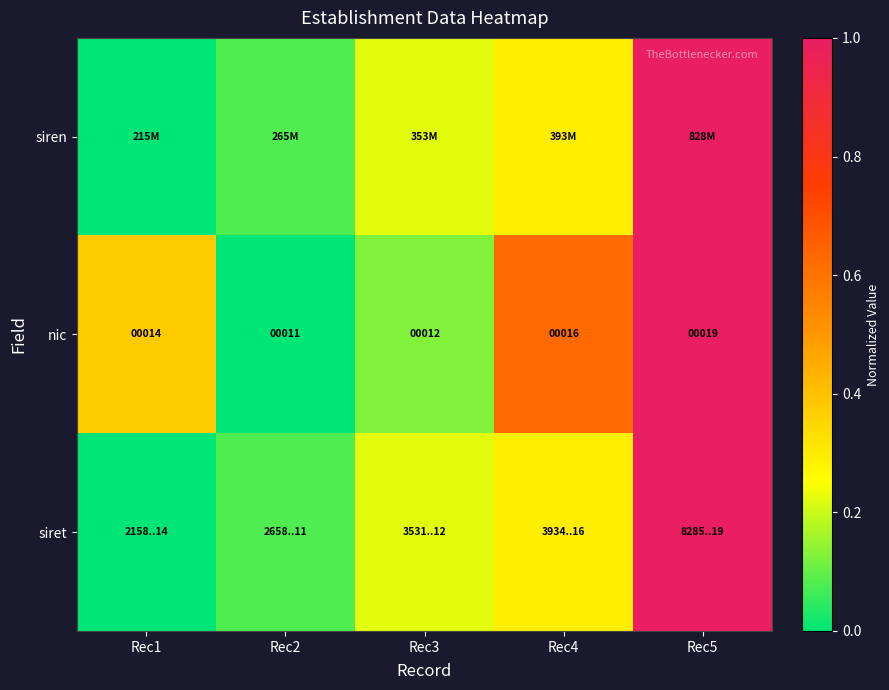

What is the difference between the maximum and second lowest values in the siret series?

0.9